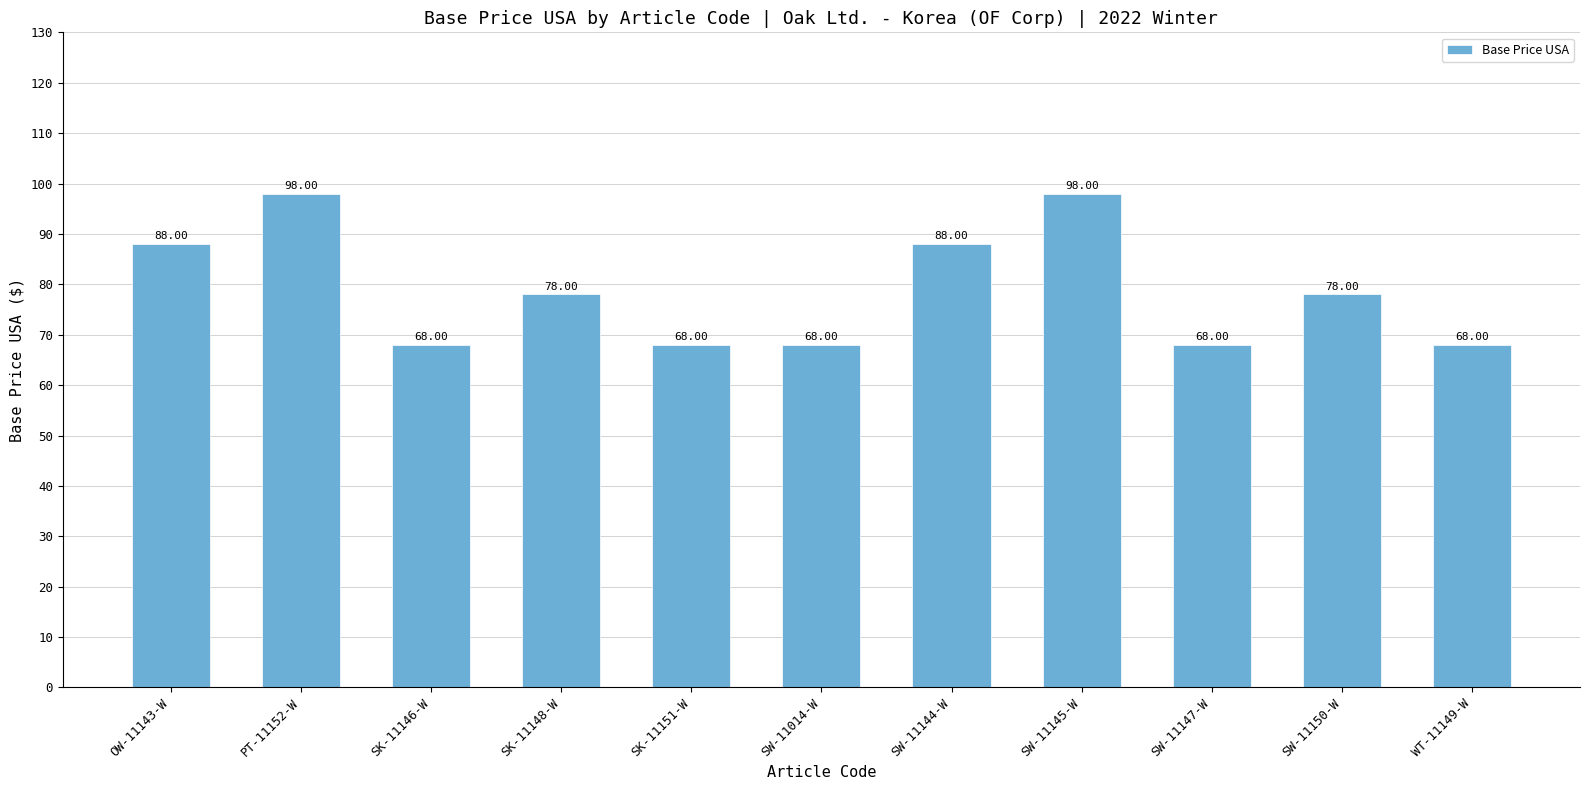

What is the sum of all values?

868